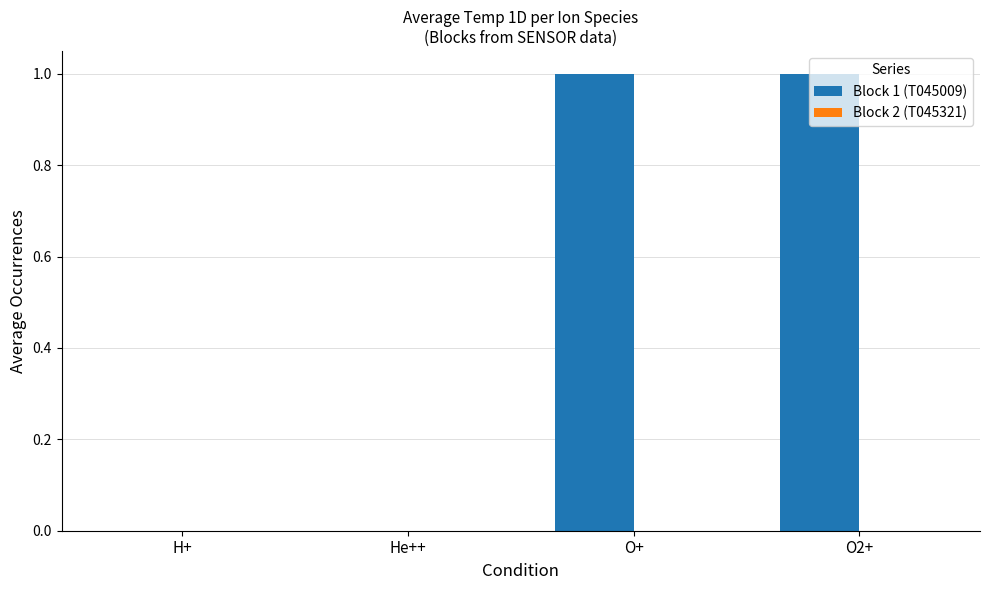

Between O2+ and H+, which is larger?

O2+